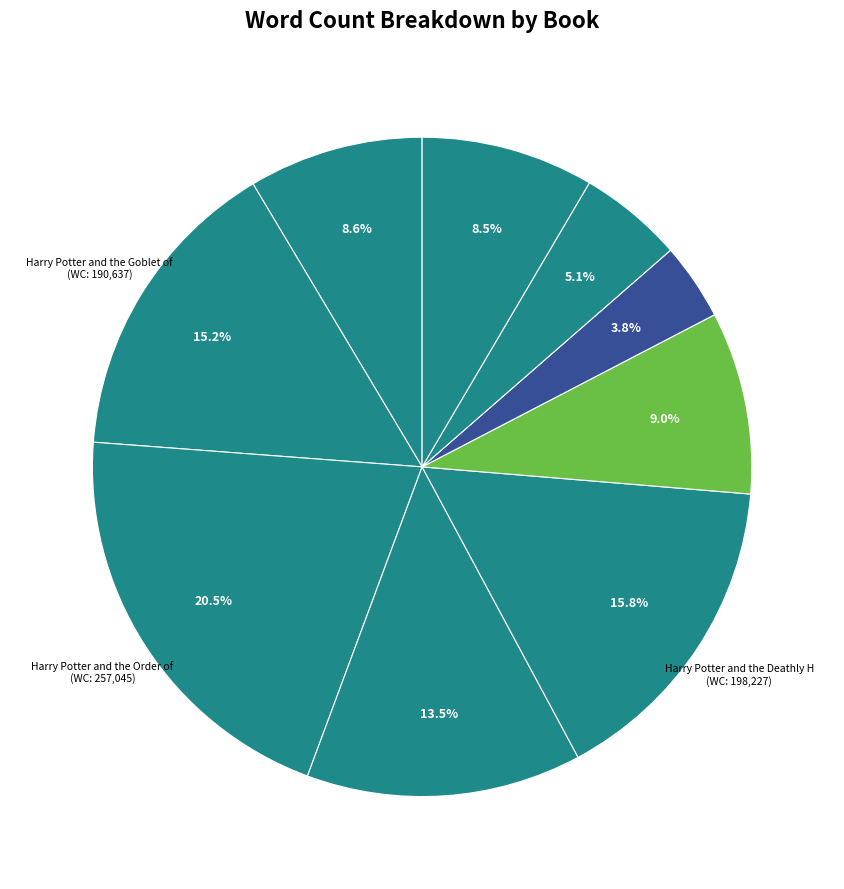

To the nearest percent, what is the average slice percentage?

11%